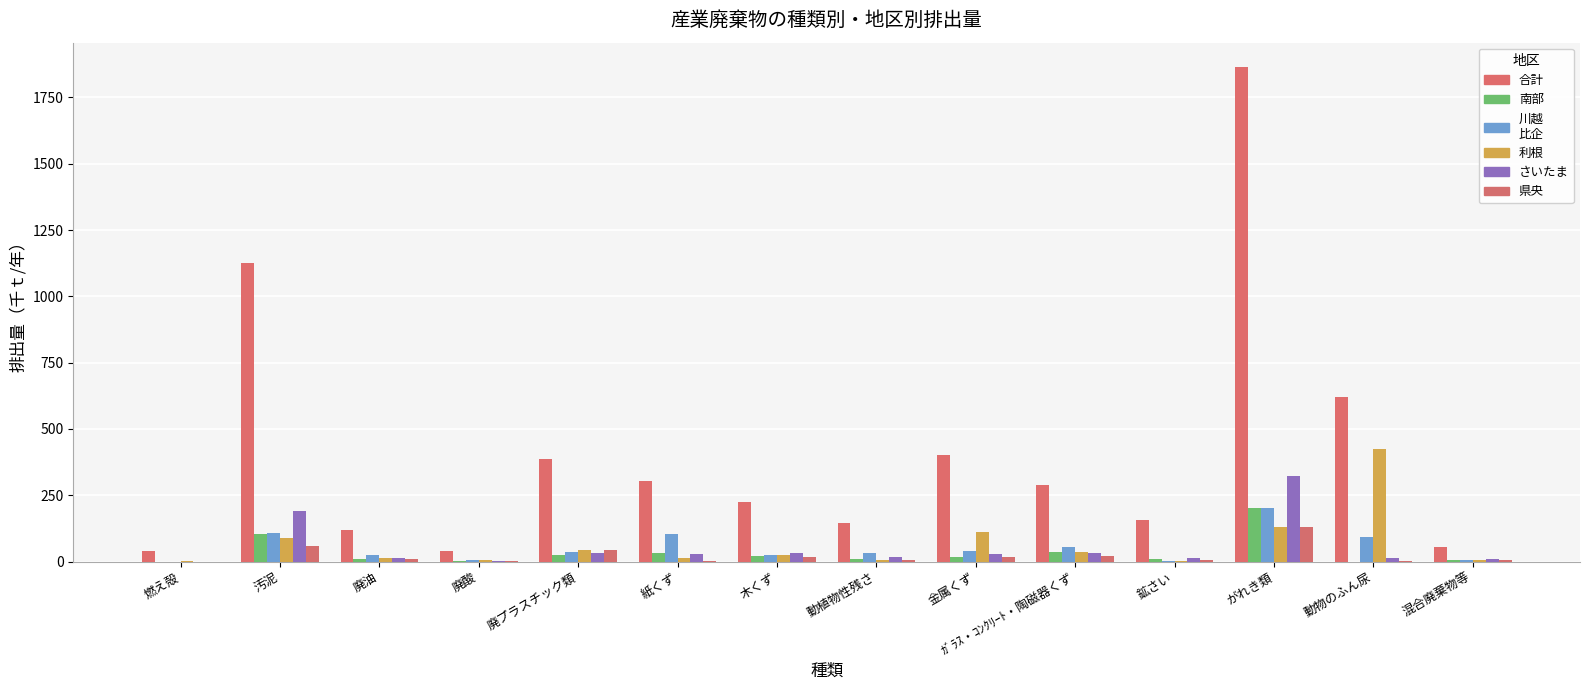

Does the chart contain stacked bars?

No